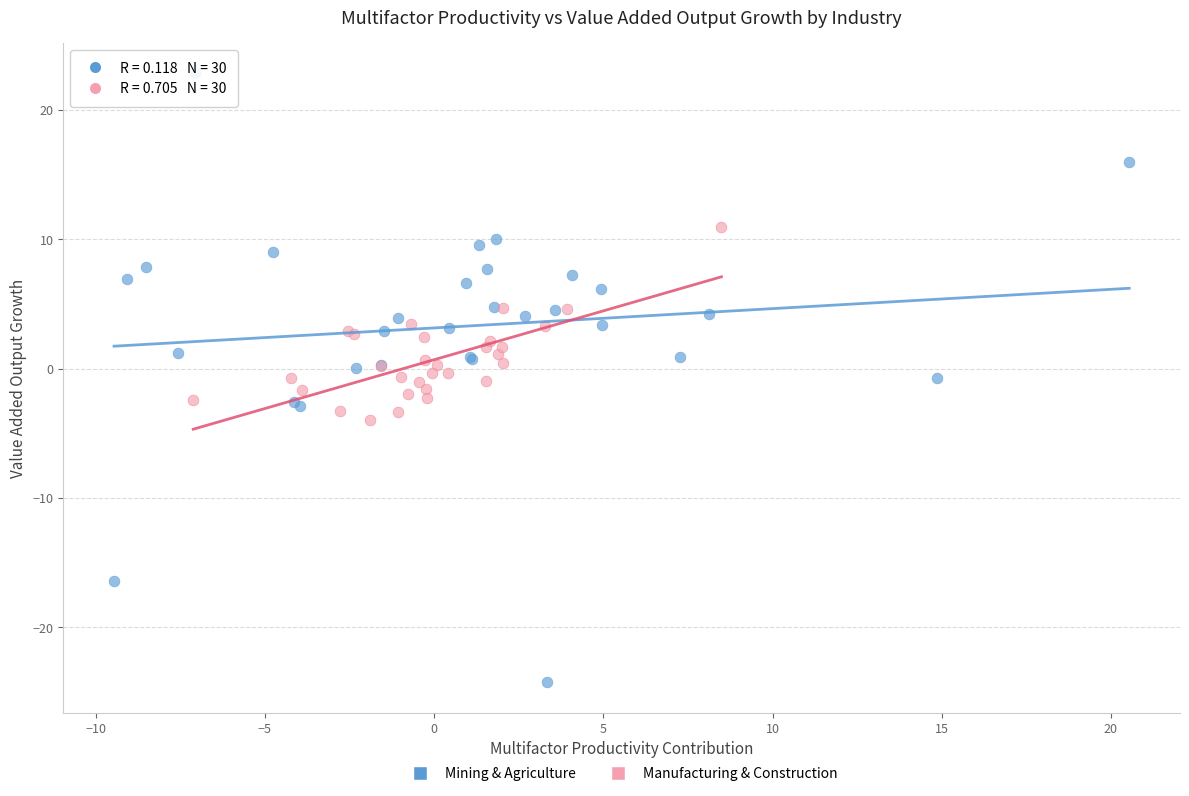

Which series reaches the maximum Y coordinate?

Mining & Agriculture